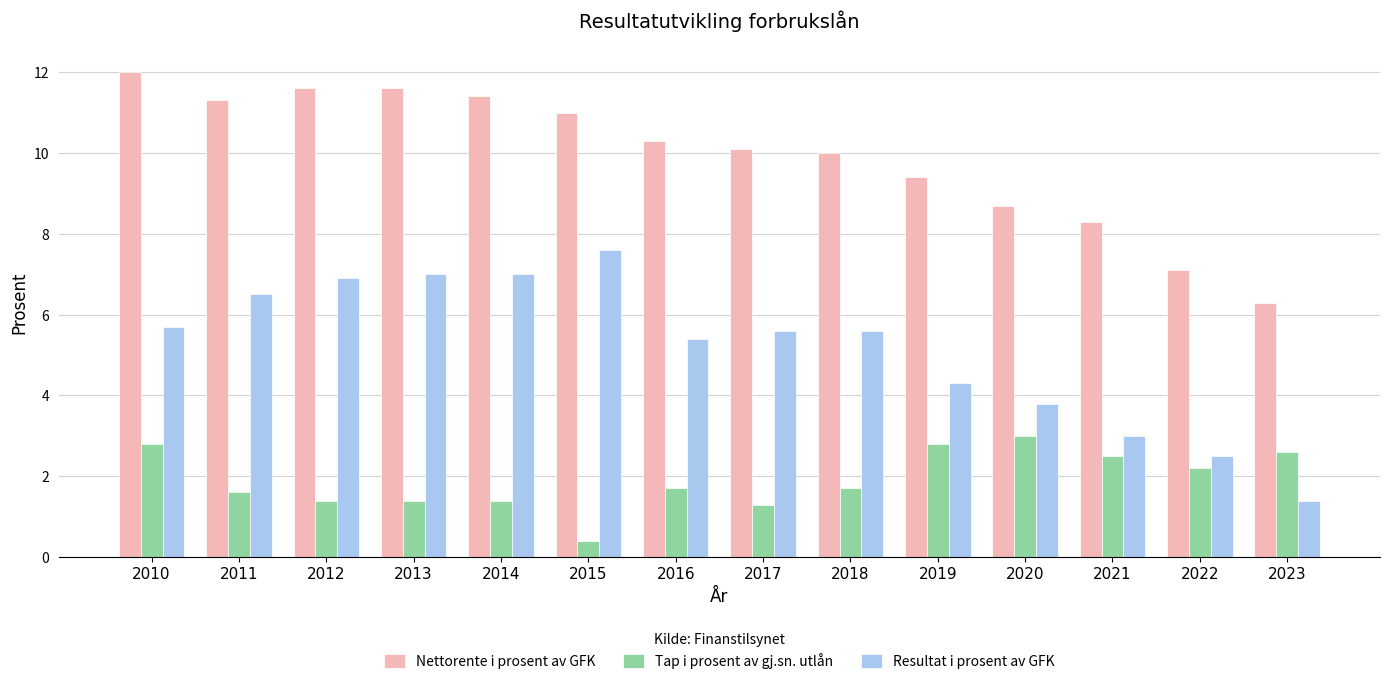

Is the value of Nettorente i prosent av GFK at 2011 greater than the value of Tap i prosent av gj.sn. utlån at 2010?

Yes